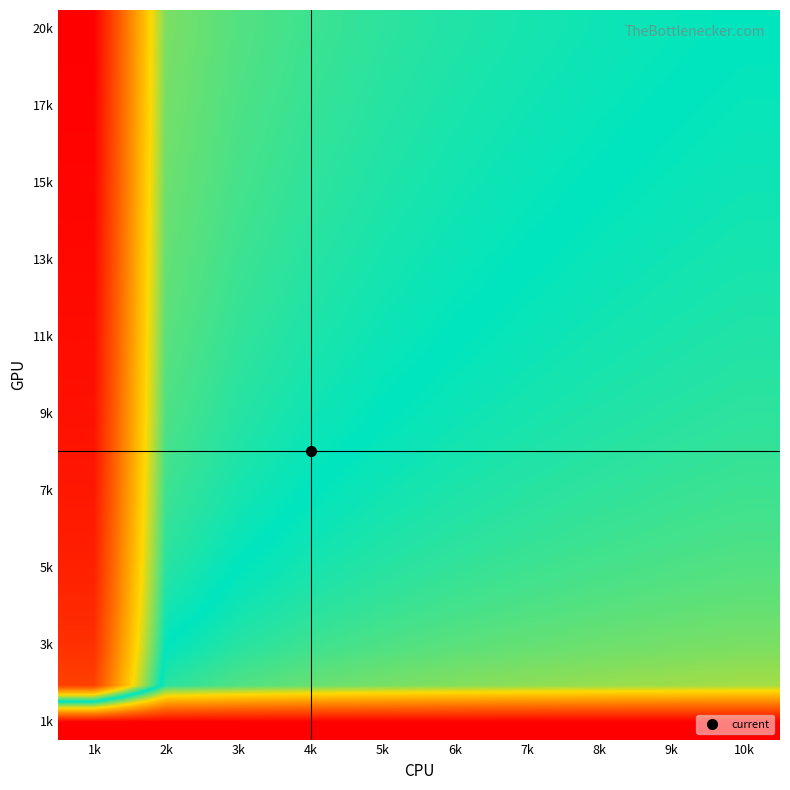

How many data points does each series have?

10